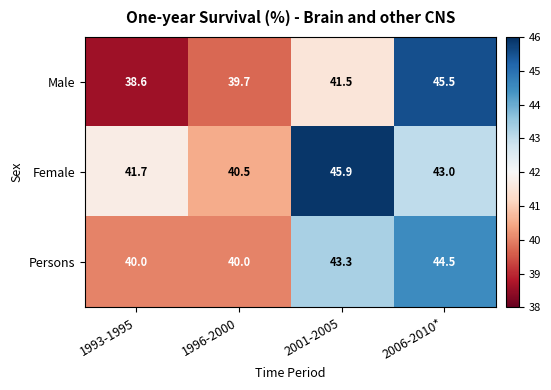

Where is Persons nearest to the value 42?

2001-2005